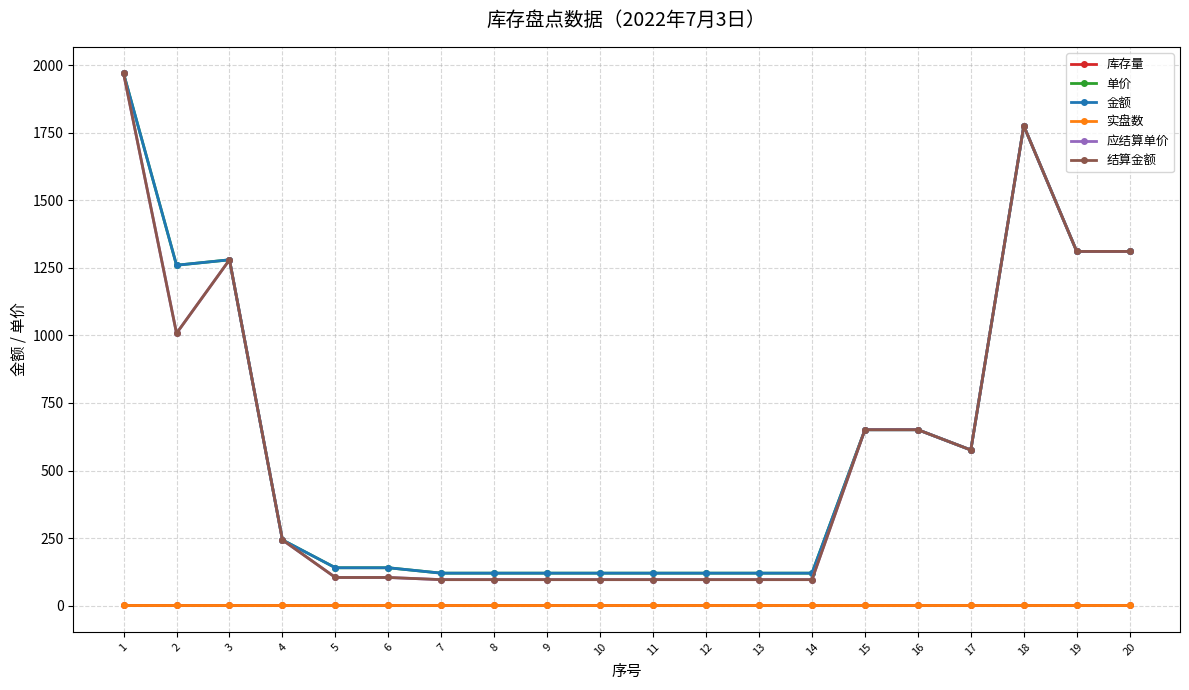

What is the sum of all 库存量 values?

20